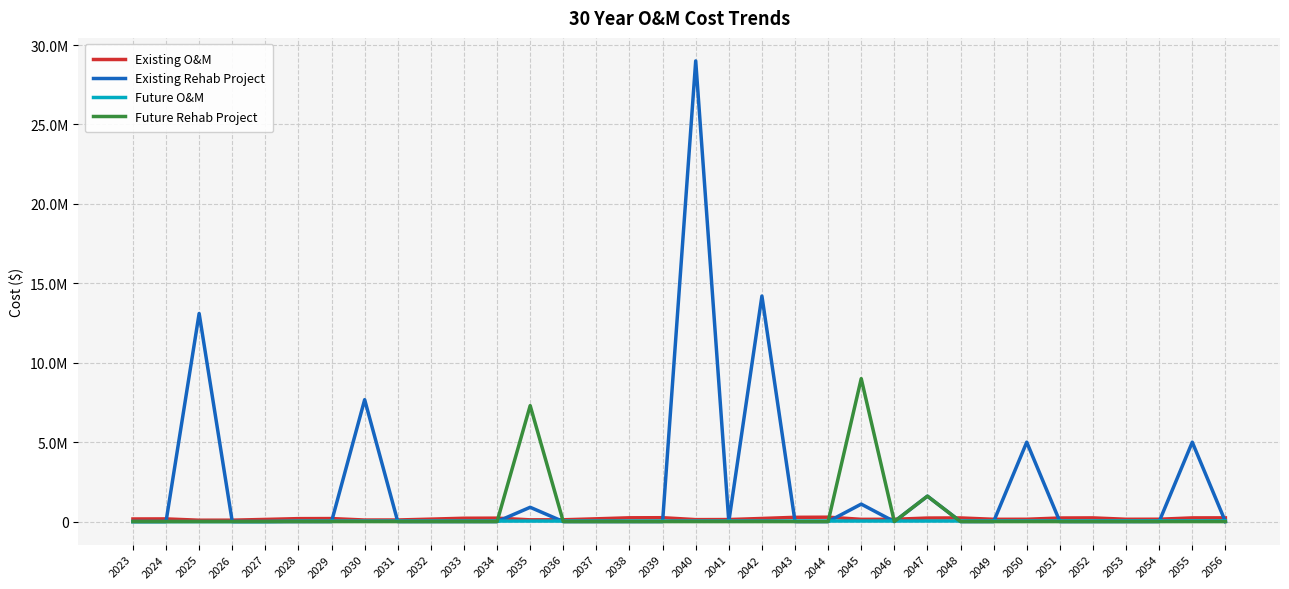

At how many categories does at least one series exceed 23044607?

1